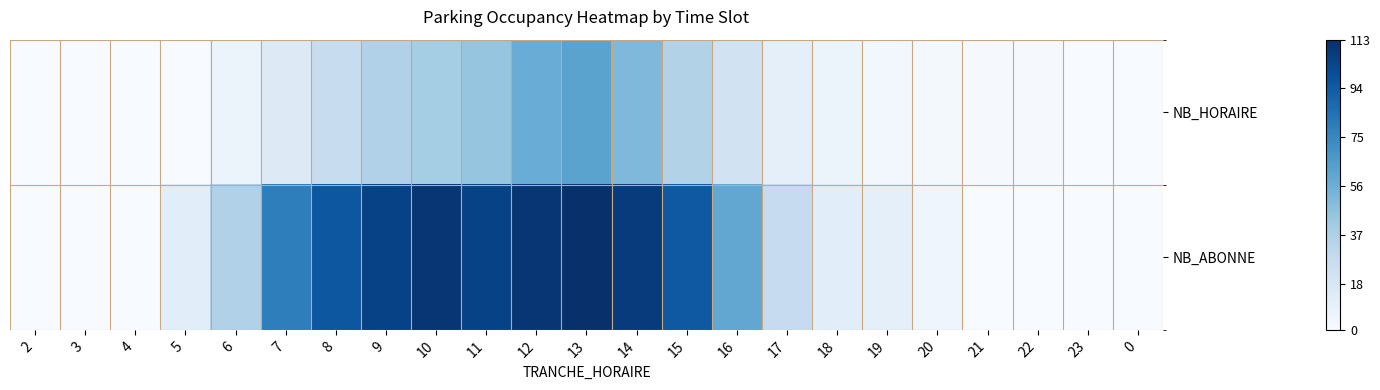

Reading left to right, transcribe all the data shown in this chart.

NB_HORAIRE: 2=0	3=0	4=0	5=0	6=7	7=15	8=27	9=36	10=40	11=45	12=57	13=62	14=51	15=35	16=22	17=10	18=7	19=3	20=2	21=1	22=1	23=0	0=0
NB_ABONNE: 2=0	3=0	4=0	5=12	6=36	7=79	8=96	9=105	10=110	11=105	12=110	13=113	14=108	15=95	16=60	17=28	18=12	19=10	20=5	21=0	22=0	23=0	0=0